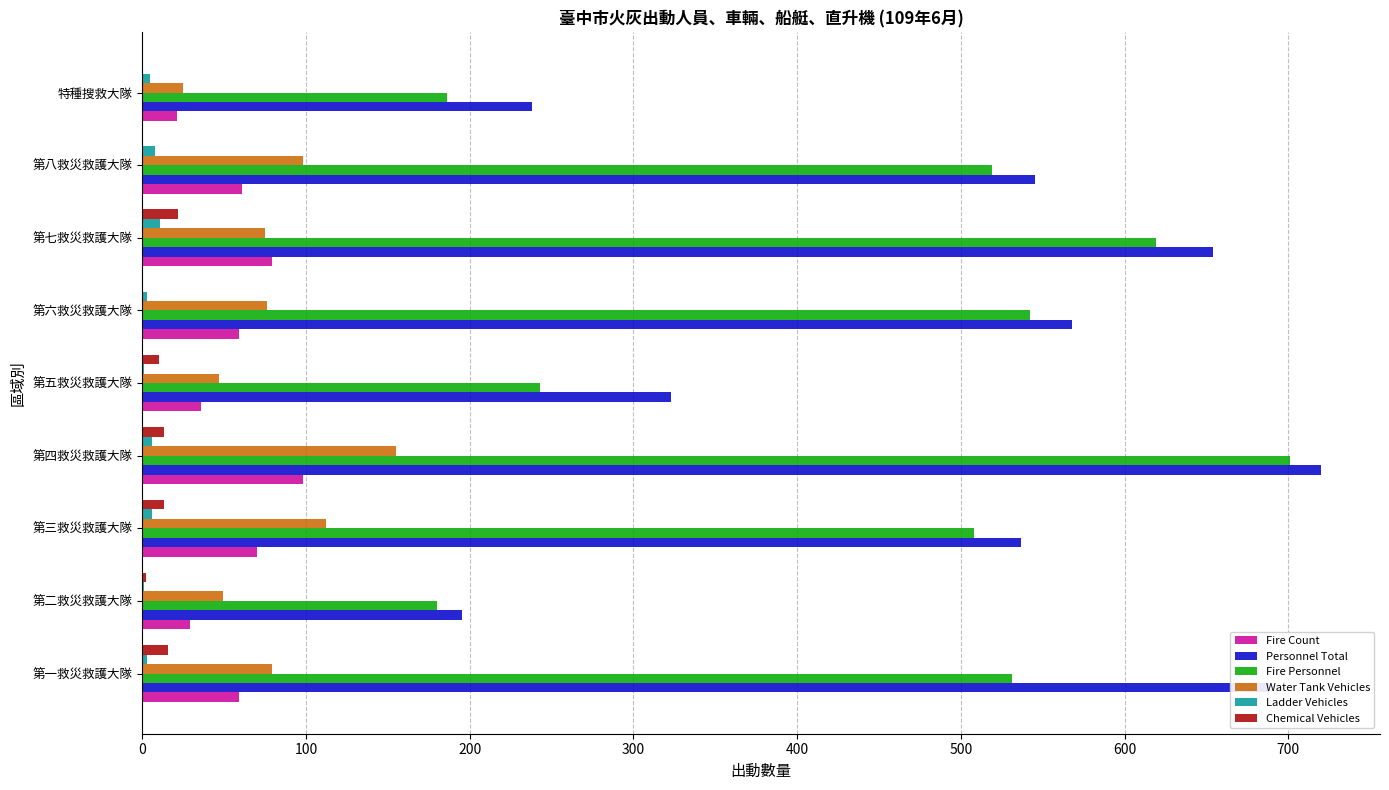

Between 第二救災救護大隊 and 第六救災救護大隊, which series saw the biggest shift?

Personnel Total